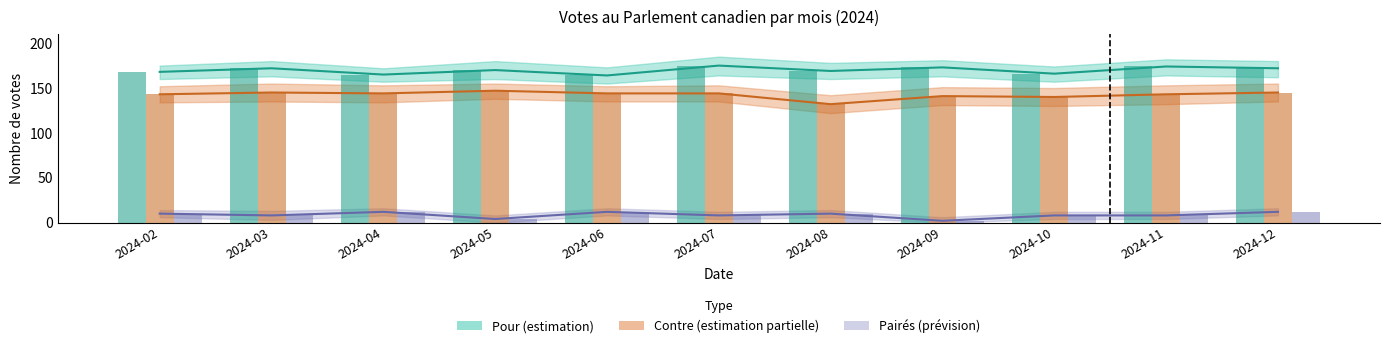

True or false: Pour has a value of 173 at 2024-09.

True